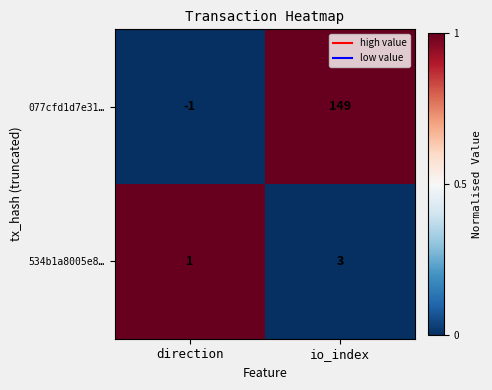

At which label is 534b1a8005e8… closest to 2?

direction